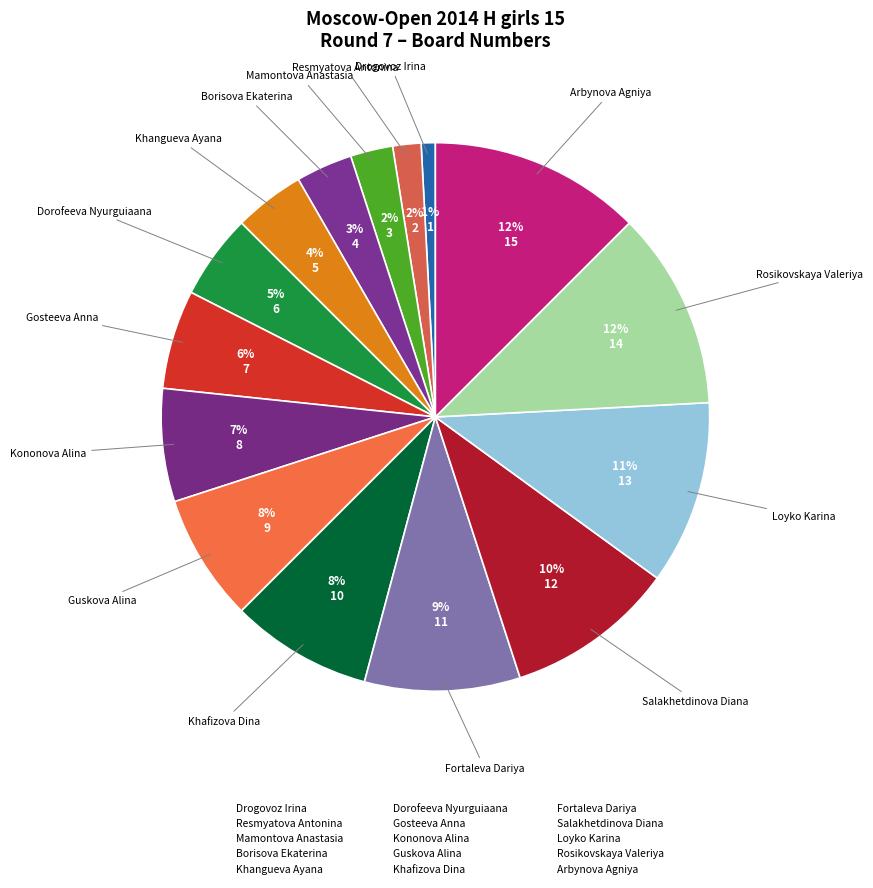

How many segments does this pie chart have?

15